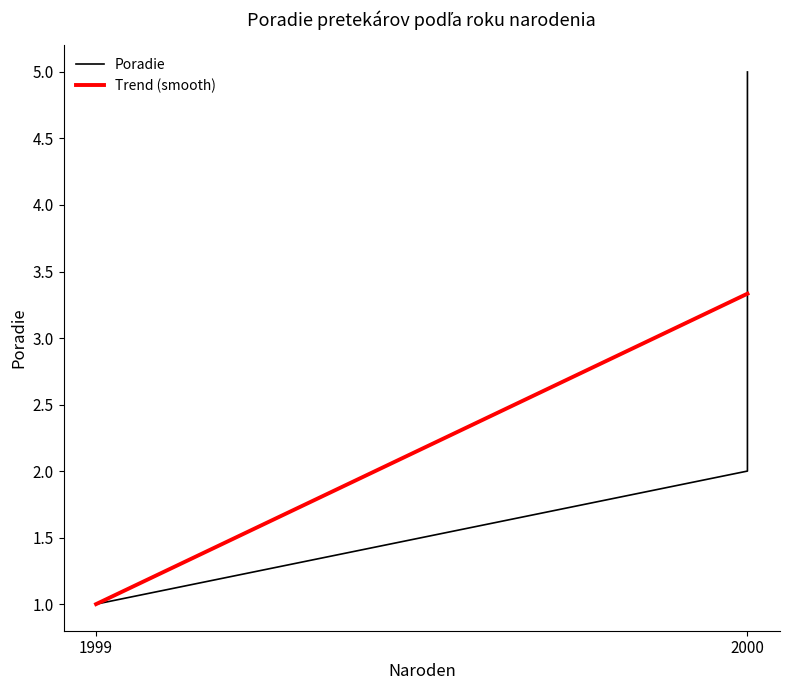

What is the smallest value displayed?

1